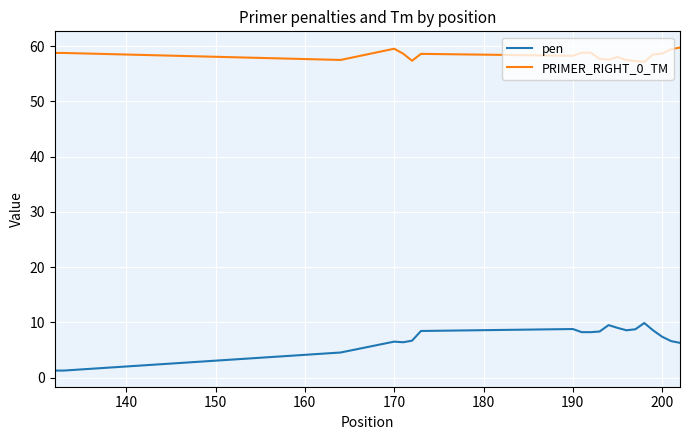

Which series has the widest spread of values?

pen